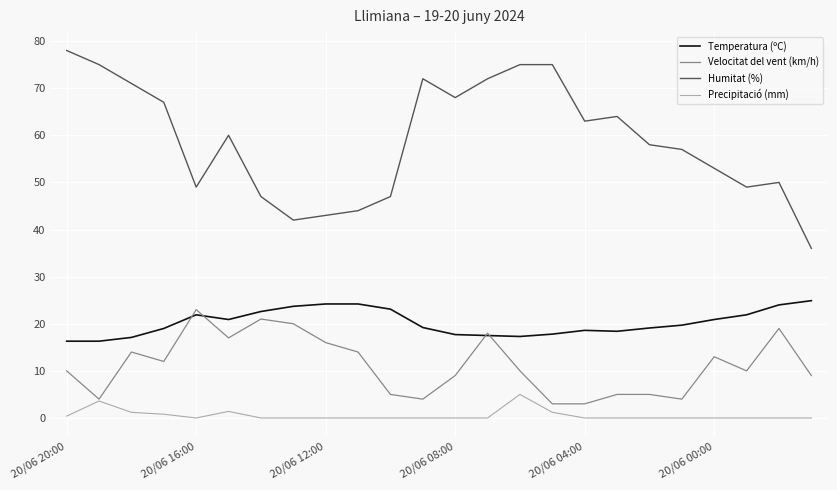

Which series has the largest total across all categories?

Humitat (%)